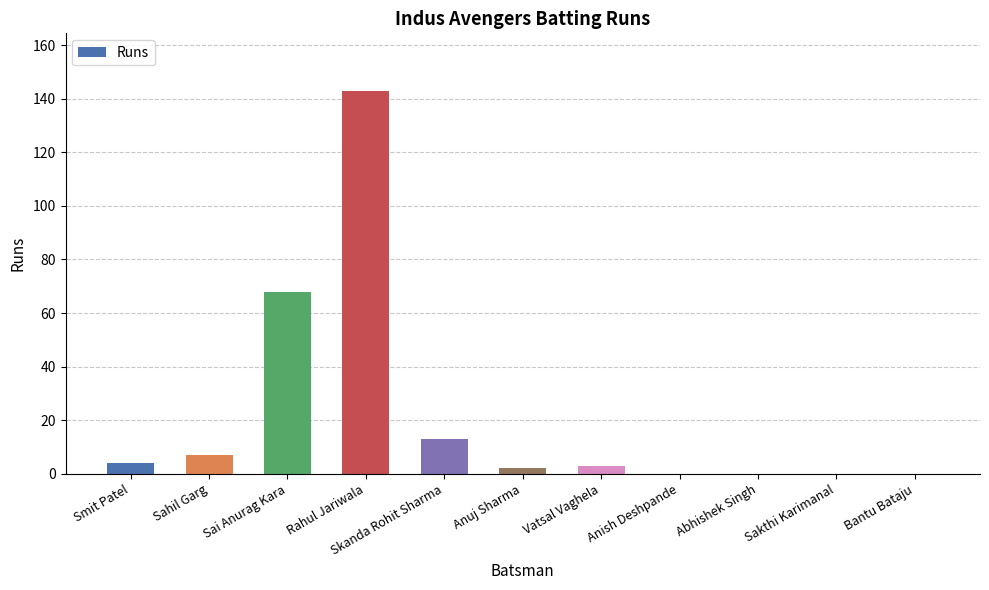

What is the sum of all values?

240